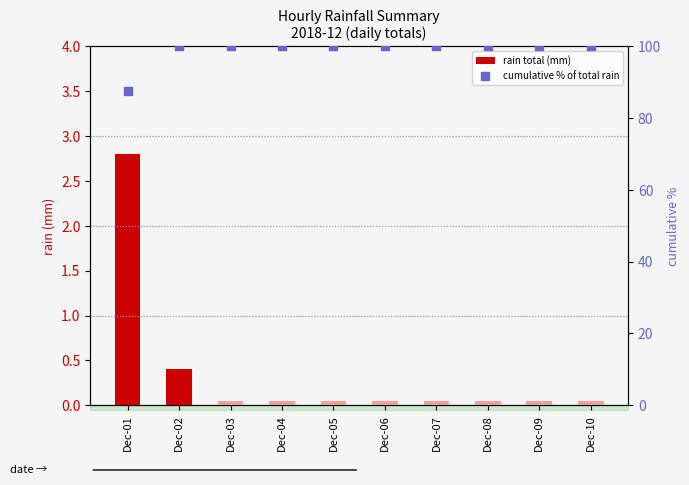

Which series reaches the minimum Y coordinate?

rain total (mm)